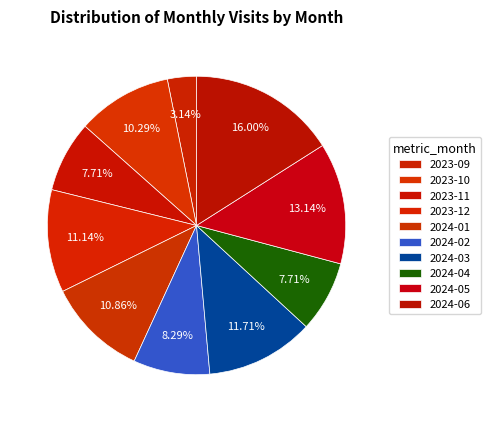

Which slice is the smallest?

2023-09